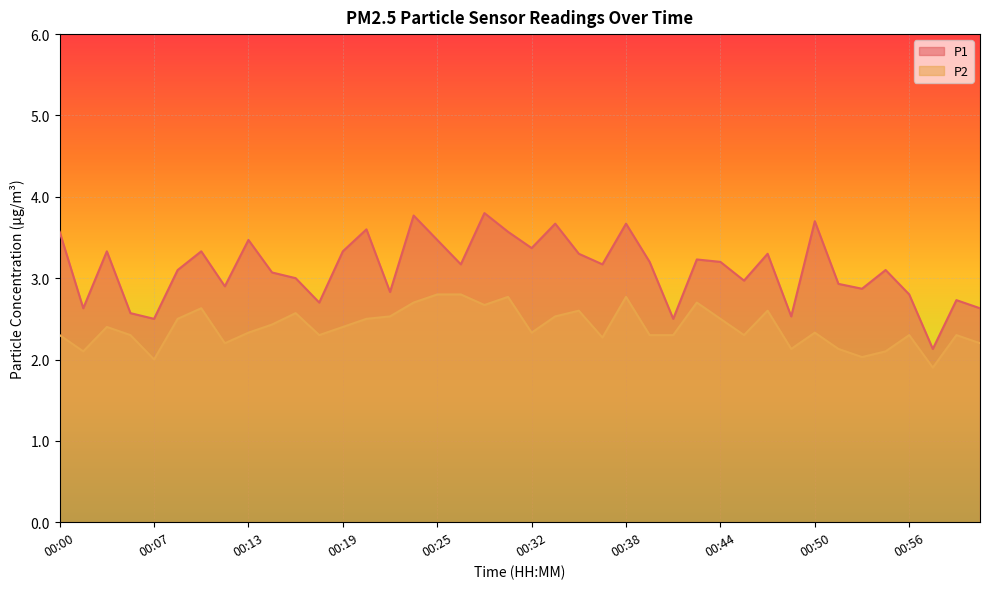

At which label does P1 first exceed 3?

00:00